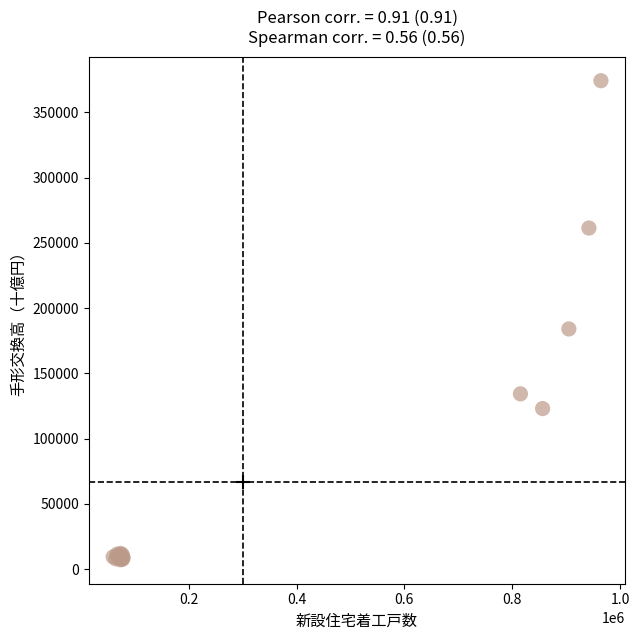

What Y value in the scatter plot is closest to 190647?

183980